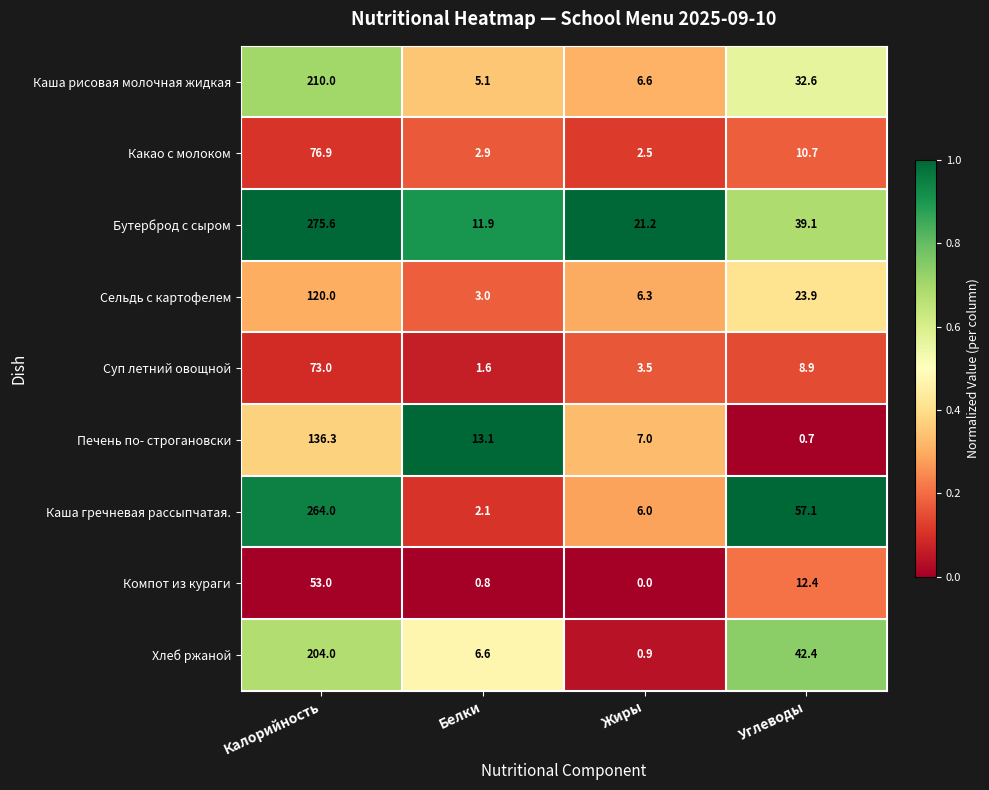

How many series are shown in this chart?

9